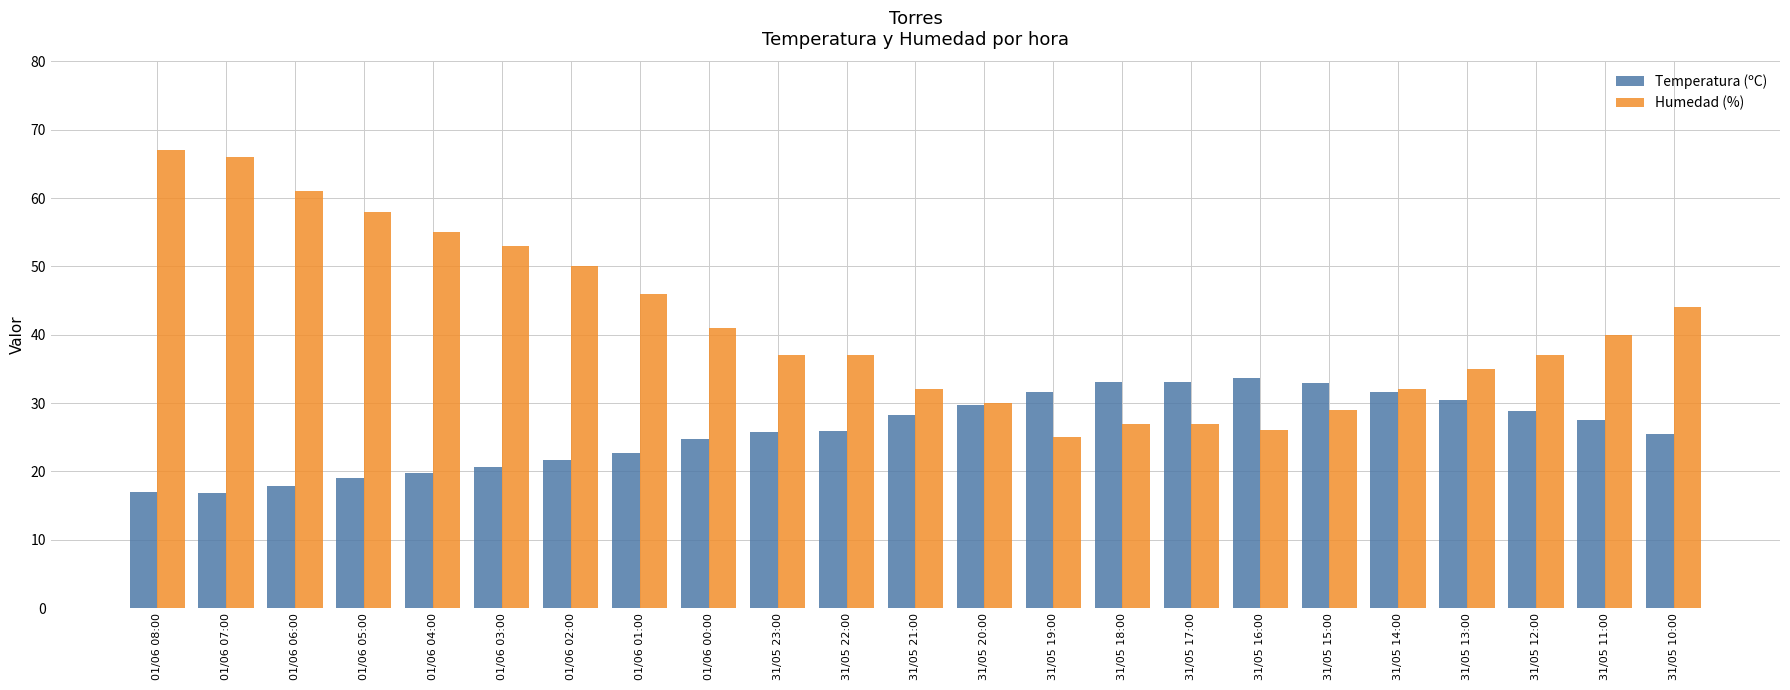

What is the spread (max minus min) of values at 31/05 17:00?

6.1